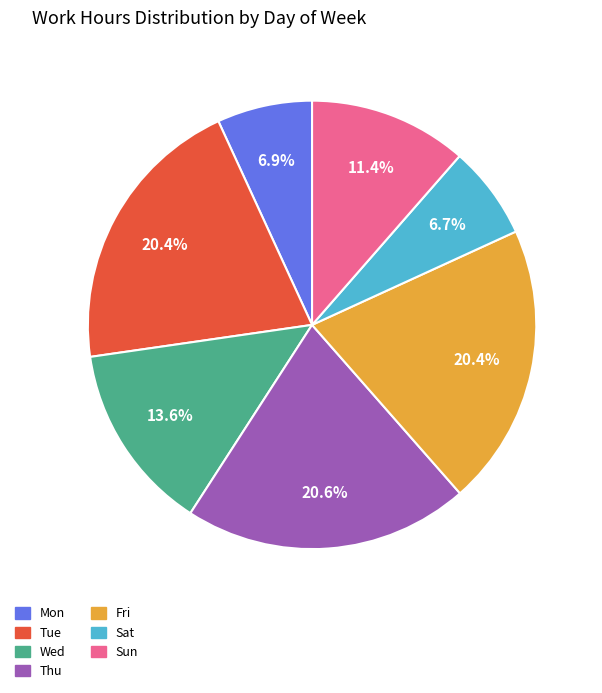

Combined, what portion of the pie is Fri and Sat?

27.1%